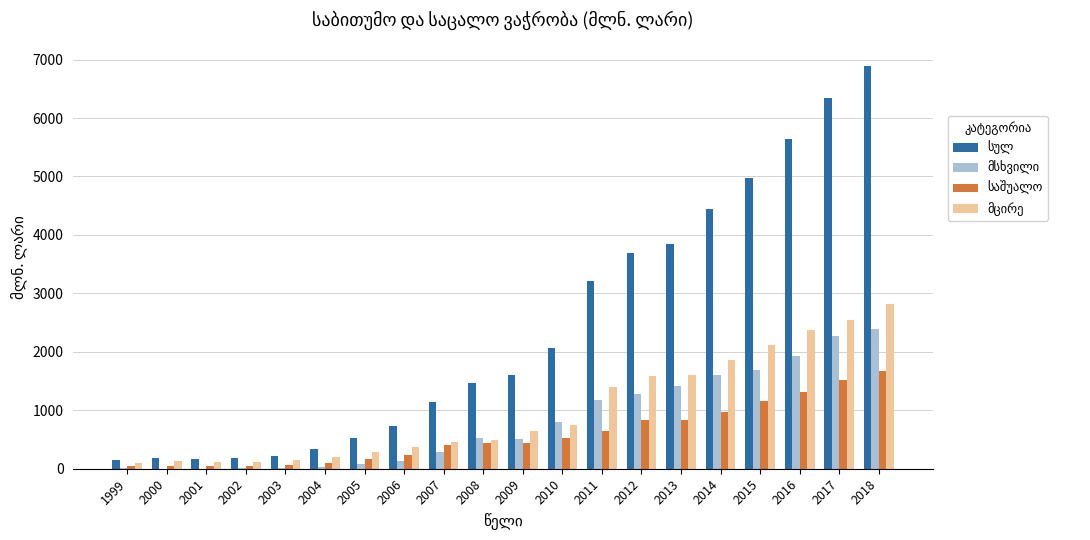

What is the spread (max minus min) of values at 2000?

175.3